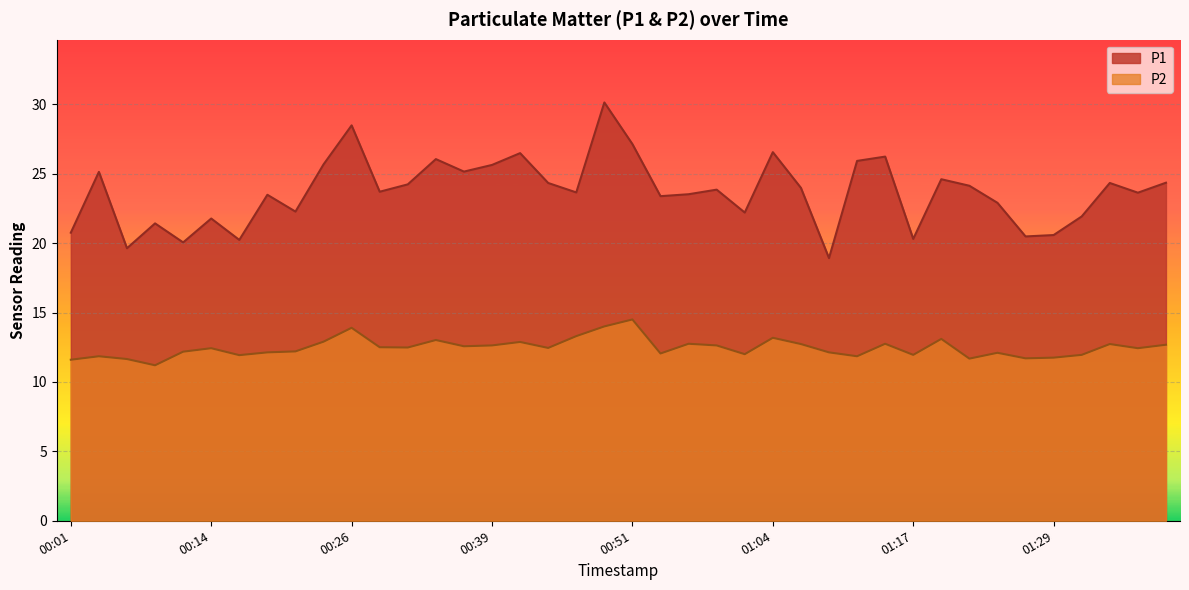

True or false: P2 and P1 intersect in this chart.

False